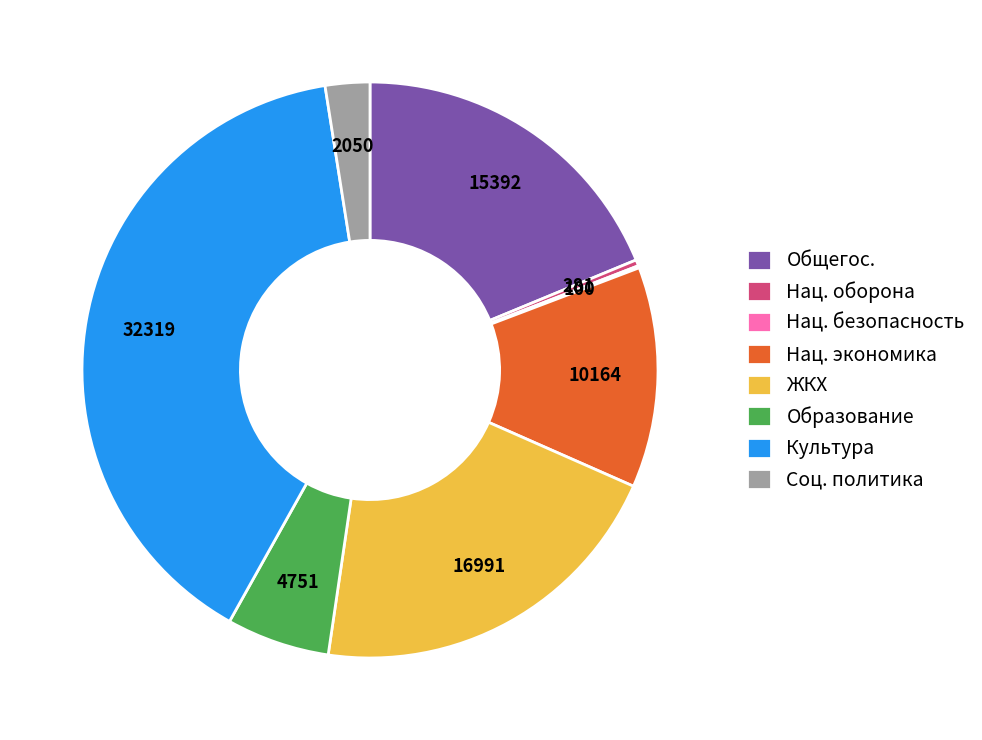

Which slice is the largest?

Культура